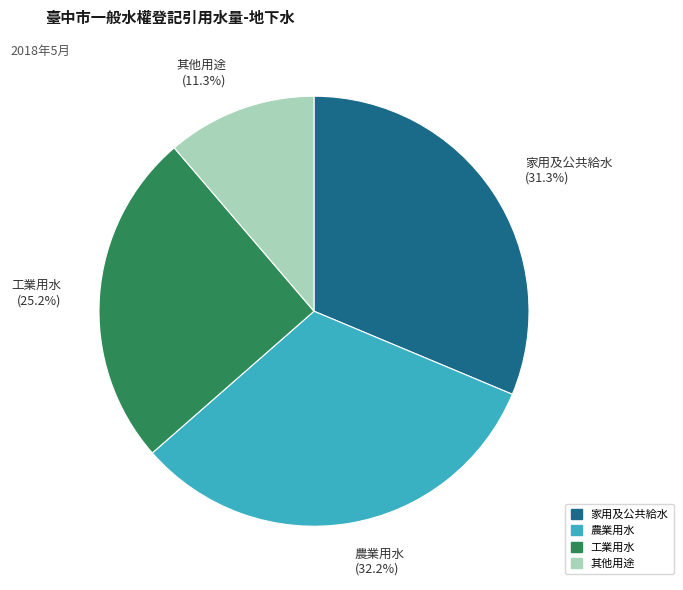

How many segments does this pie chart have?

4